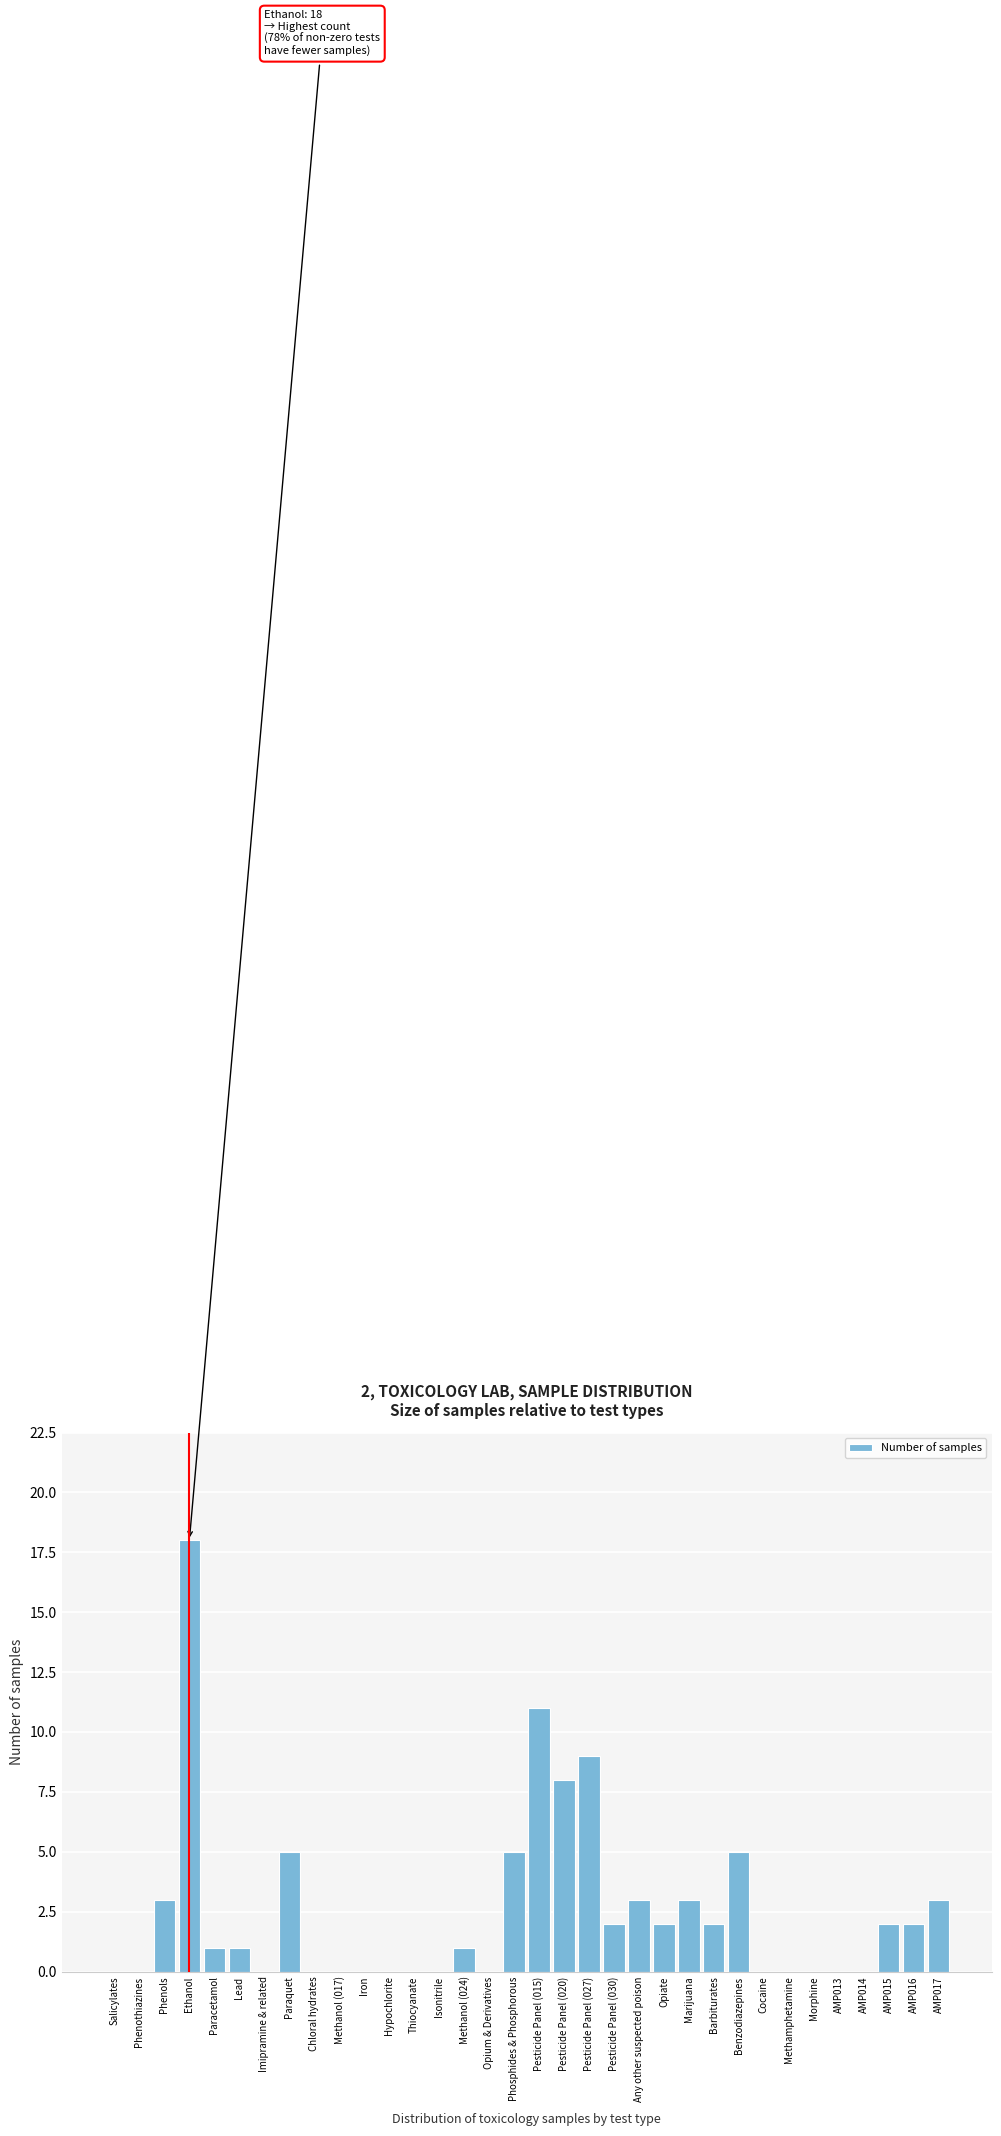

What is the change in value from Methanol (017) to Benzodiazepines?

+5